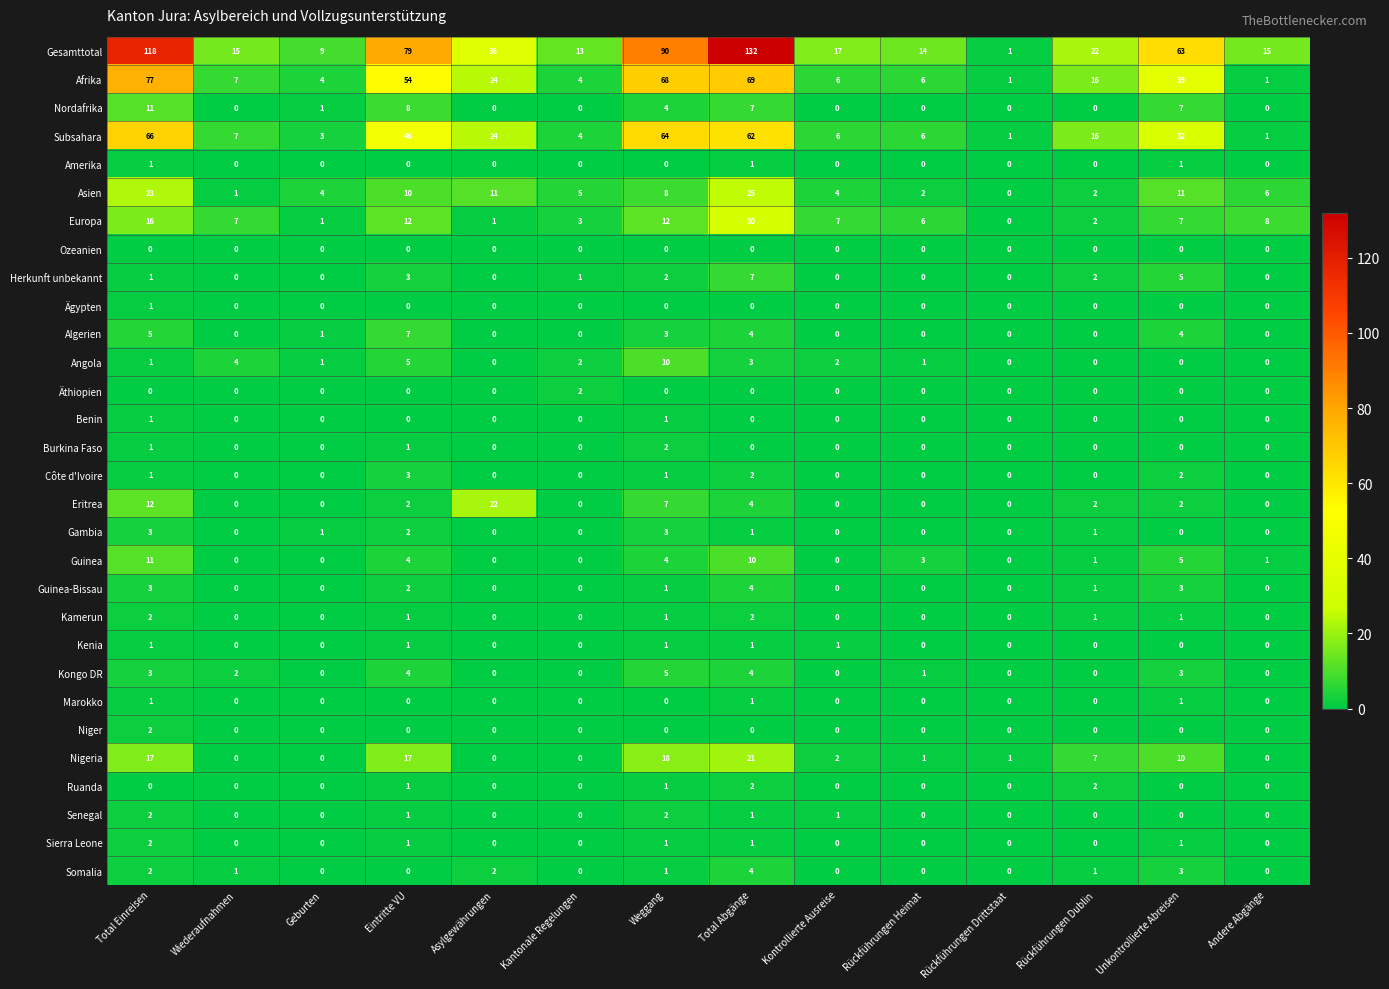

At which category is the sum across all series the highest?

Total Abgänge